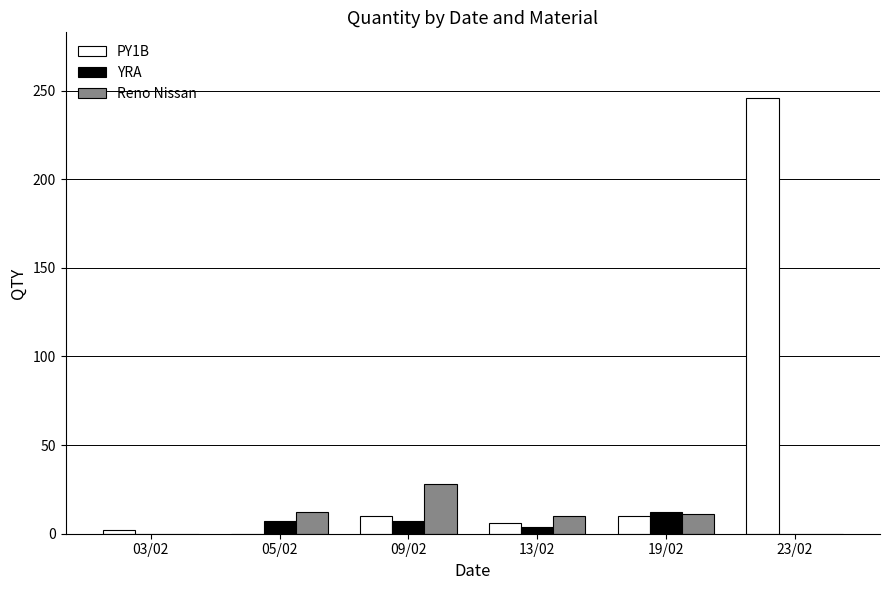

What is the spread (max minus min) of values at 03/02?

2